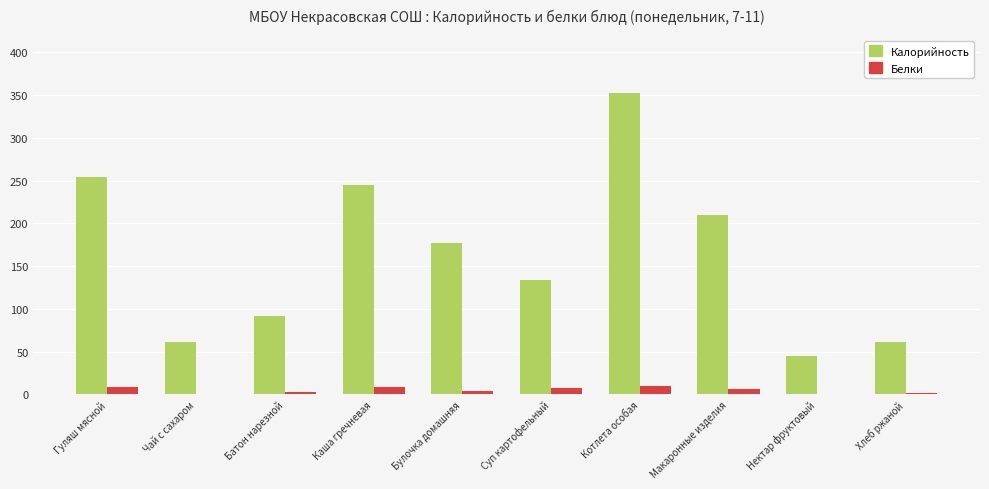

How many groups of bars are there?

10